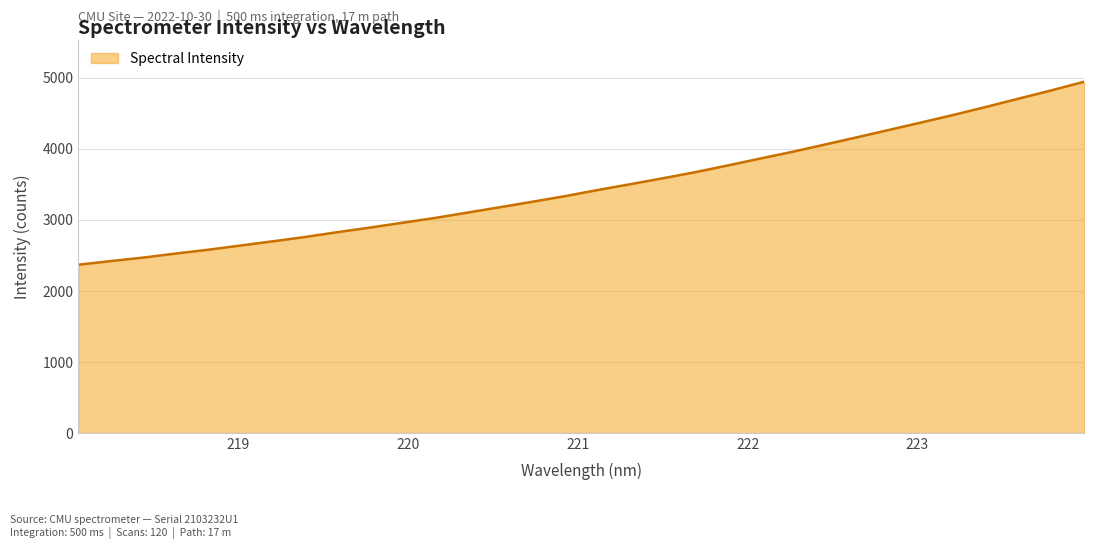

What is the smallest value displayed?

2367.9